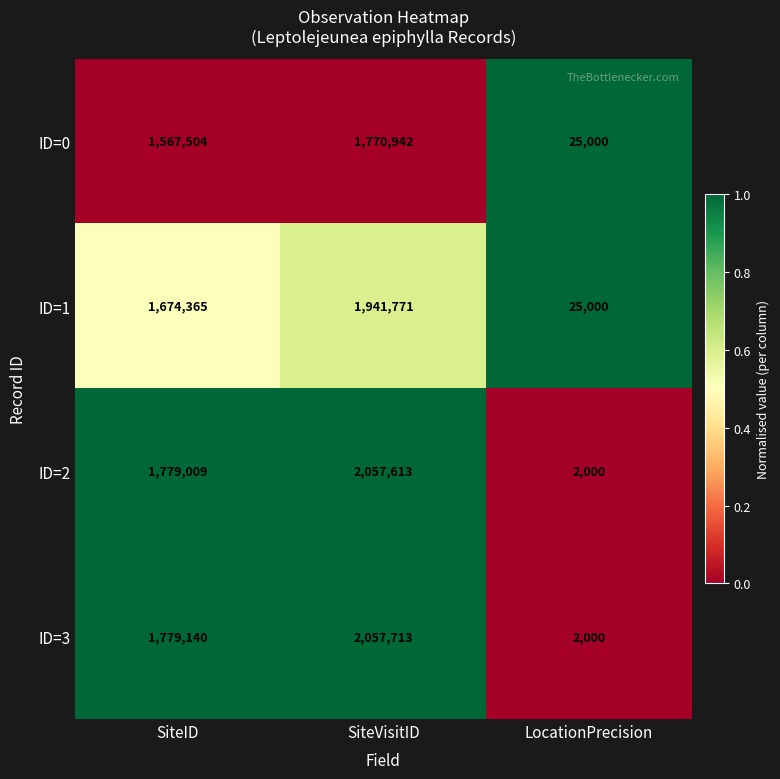

Which label corresponds to the smallest value in the chart?

LocationPrecision